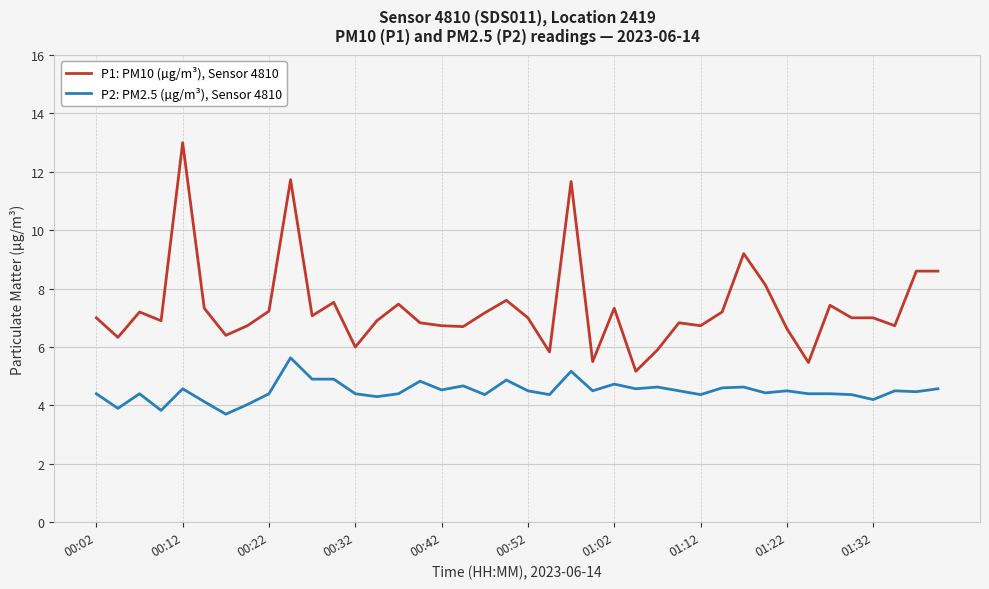

What is the maximum value shown in the chart?

13.0